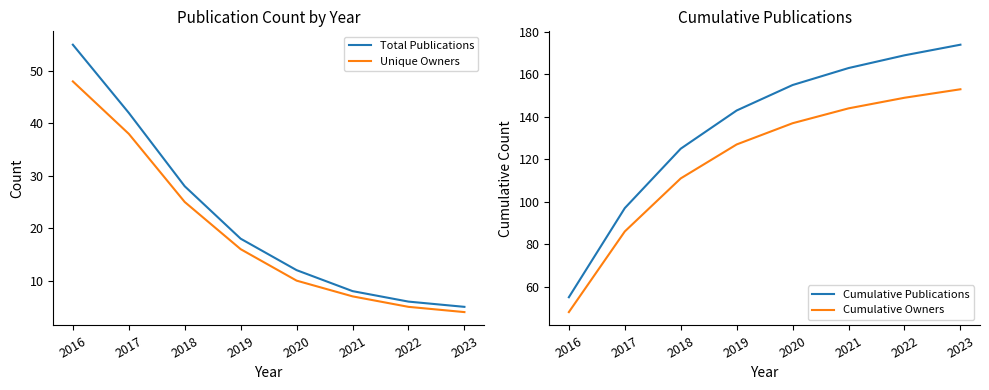

Reading right to left, transcribe all the data shown in this chart.

Total Publications: 5	6	8	12	18	28	42	55
Unique Owners: 4	5	7	10	16	25	38	48
Cumulative Publications: 174	169	163	155	143	125	97	55
Cumulative Owners: 153	149	144	137	127	111	86	48